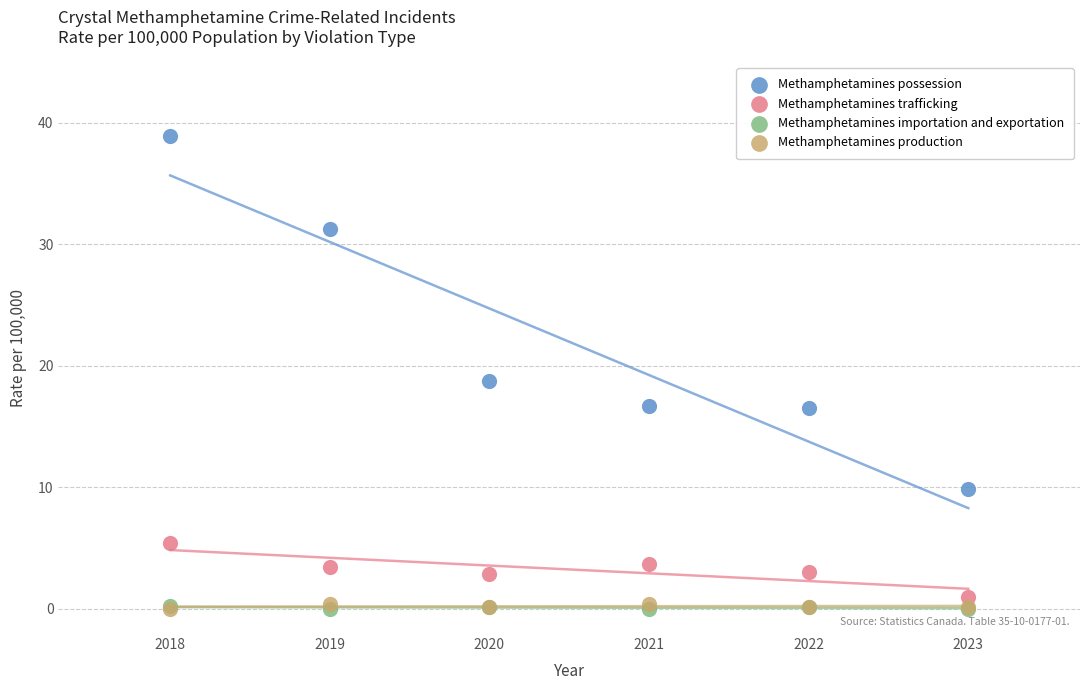

What are all the series names shown in the legend?

Methamphetamines possession, Methamphetamines trafficking, Methamphetamines importation and exportation, Methamphetamines production